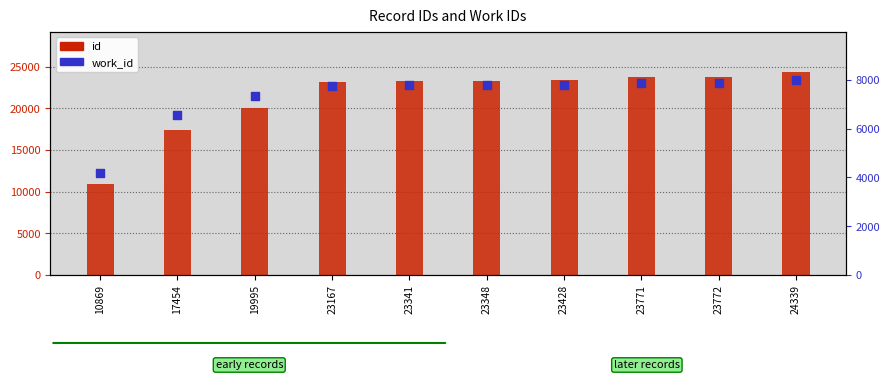

Is the value of id at 23428 greater than the value of work_id at 23771?

Yes